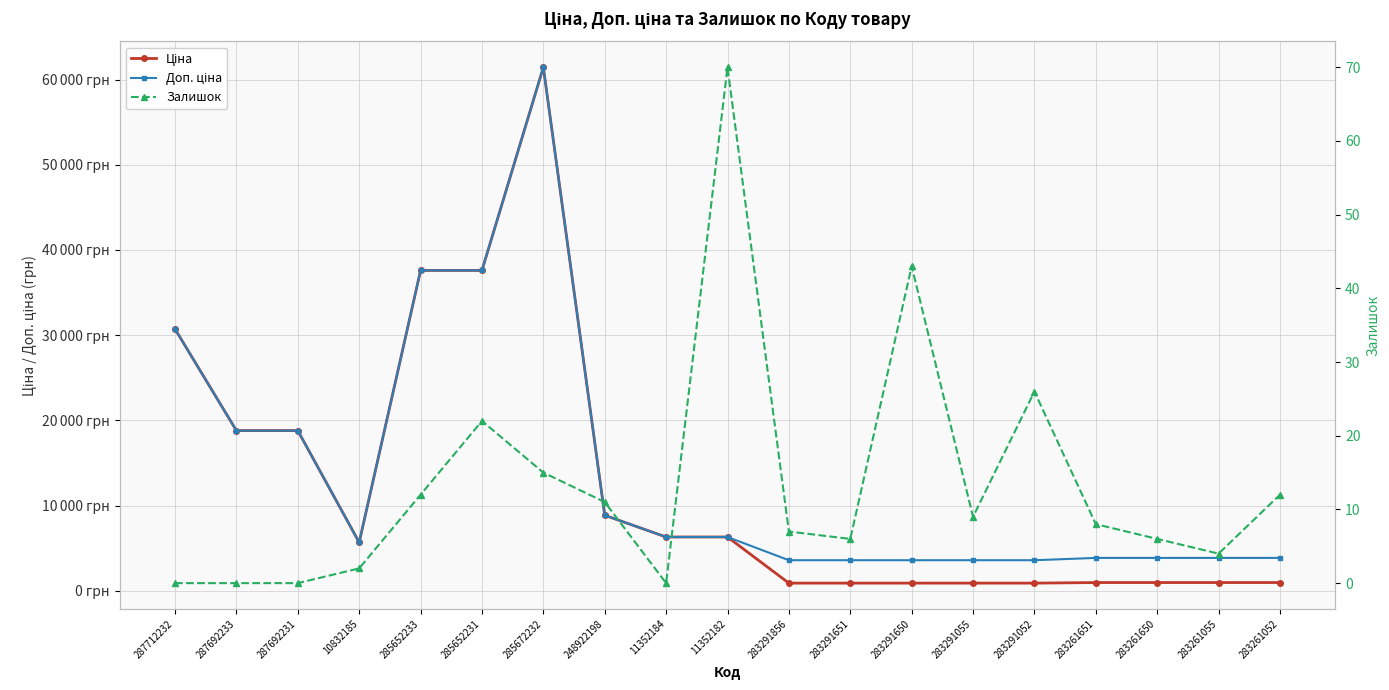

At which label is Доп. ціна closest to 32508?

287712232